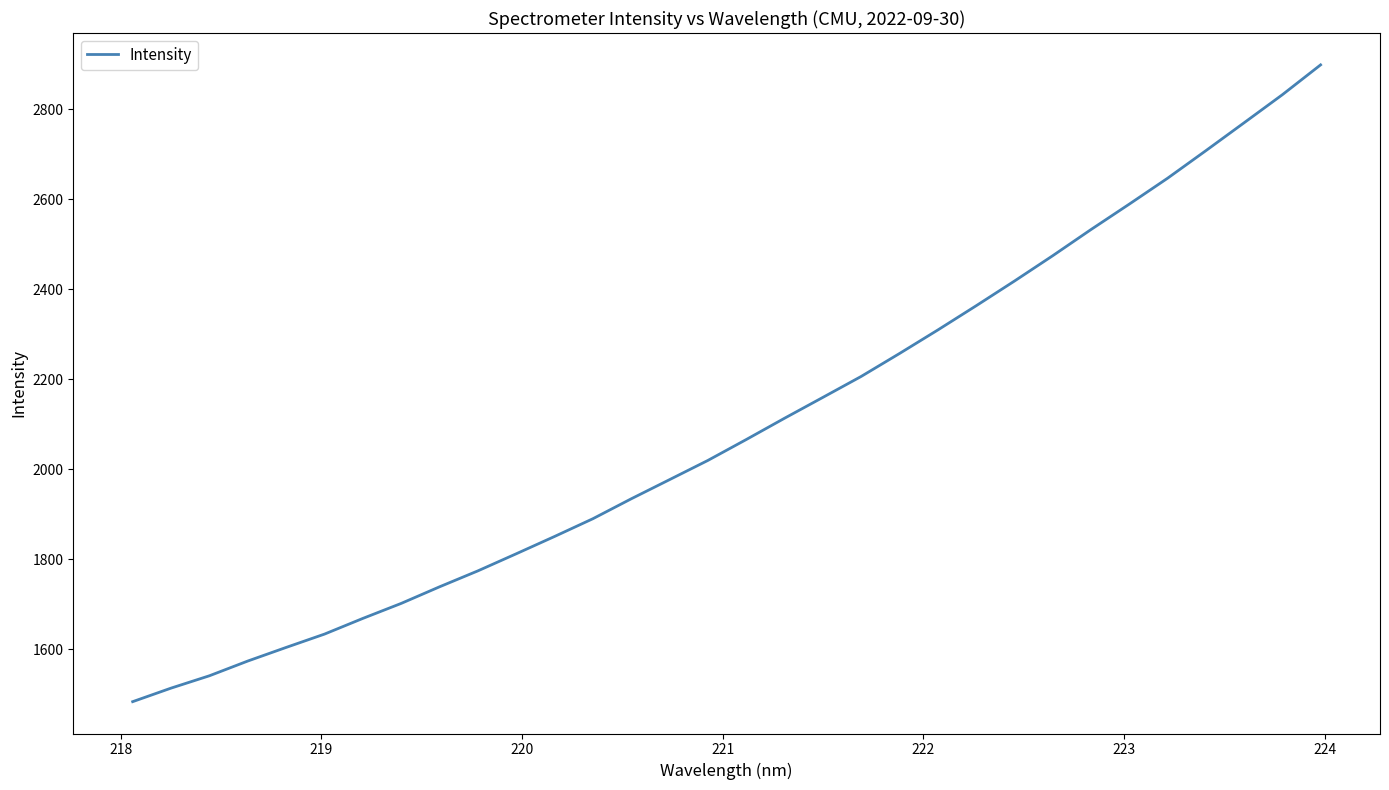

What is the difference between the maximum and minimum values?

1414.9